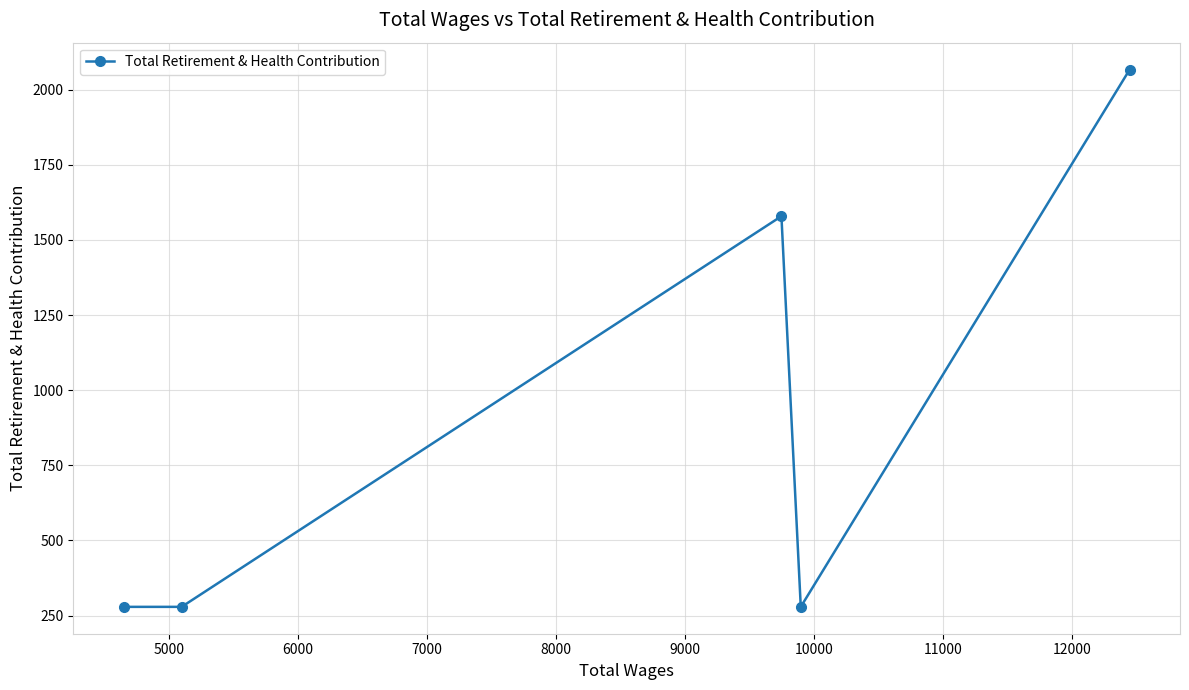

What is the smallest value displayed?

279